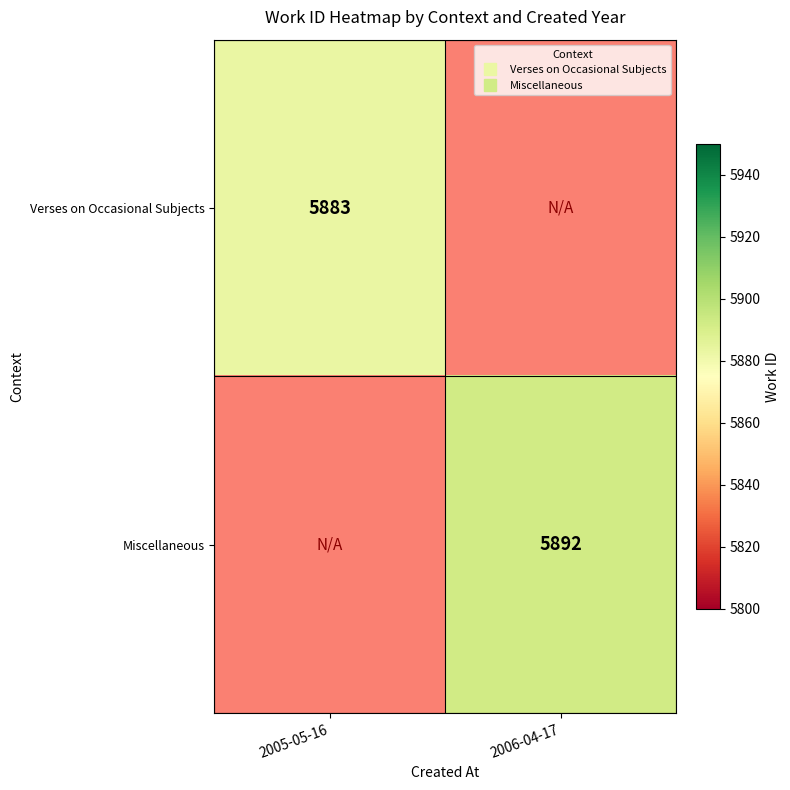

Between 2006-04-17 and 2005-05-16, which is larger?

2005-05-16